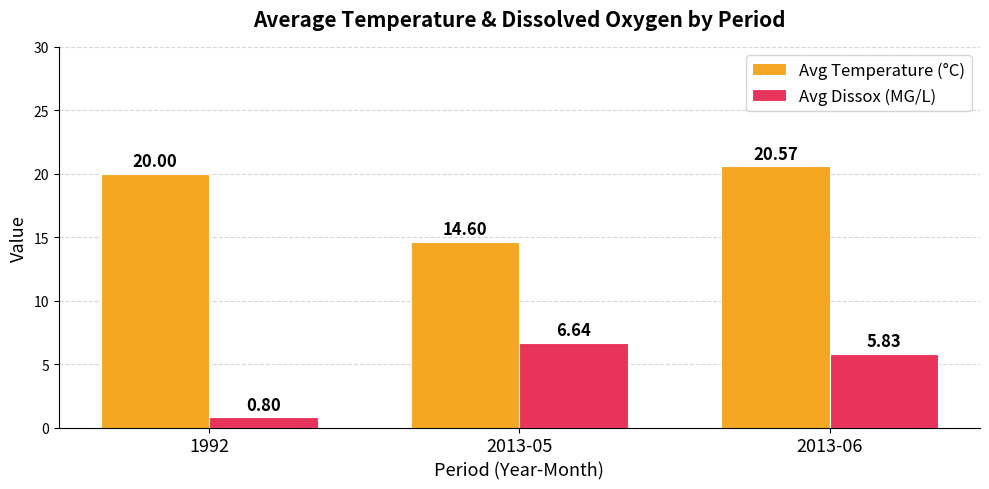

Where does the Avg Dissox (MG/L) series first go above 5?

2013-05